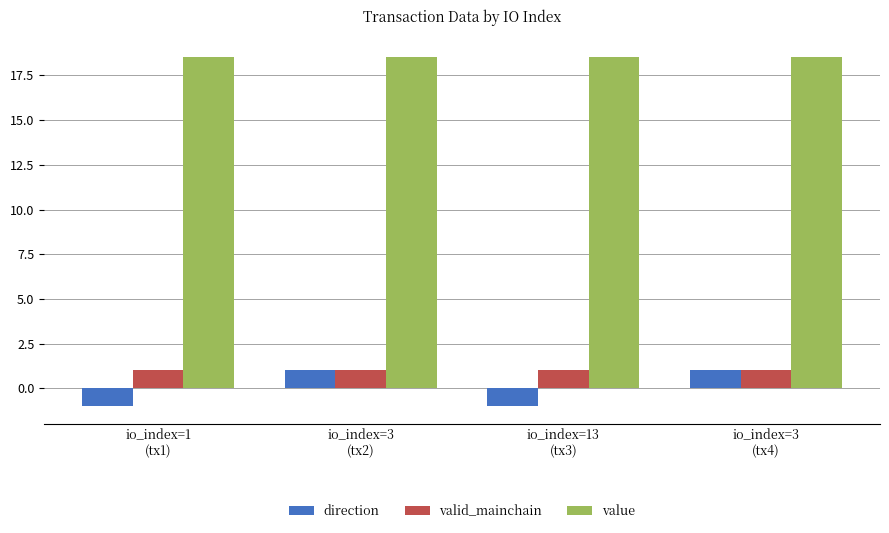

Which series has the widest spread of values?

direction